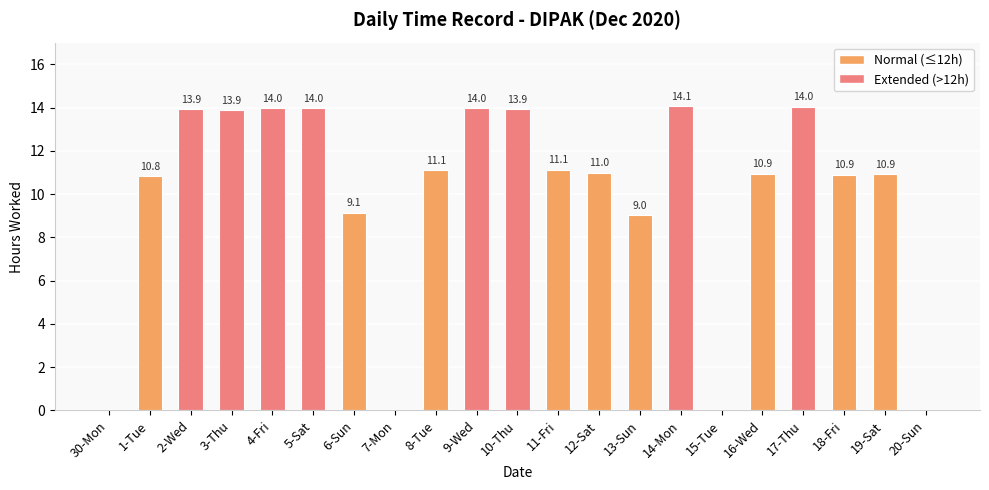

What is the approximate value at 1-Tue?

10.8